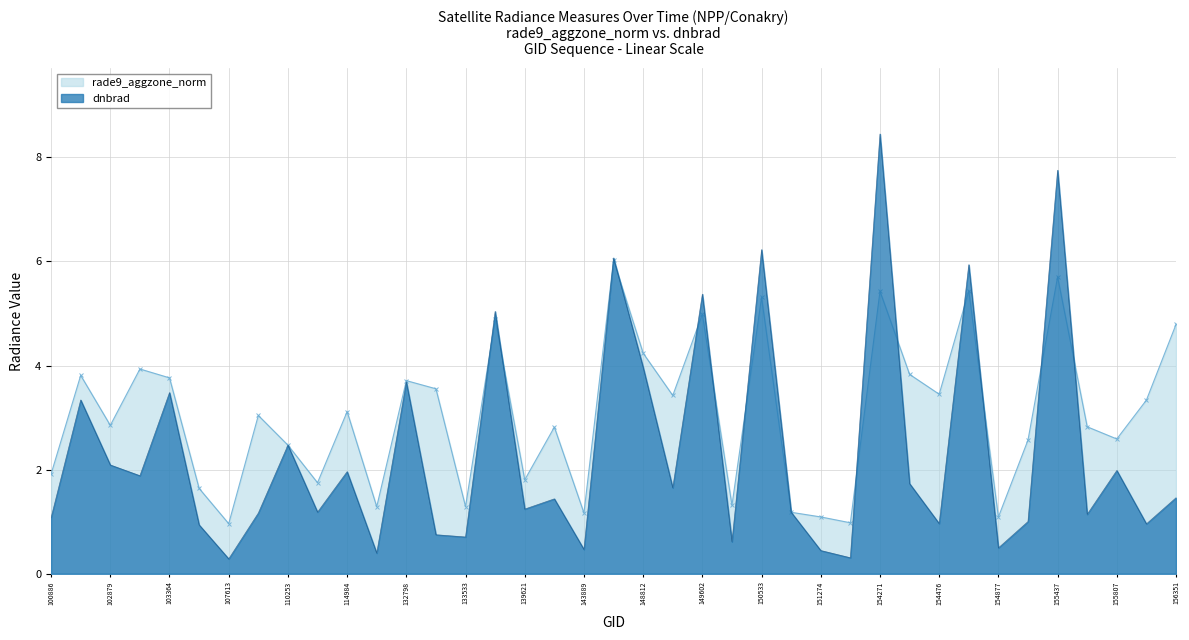

Reading left to right, extract all data points from this chart.

100886=1.9	102759=3.8	102879=2.9	103127=3.9	103364=3.8	103484=1.6	107613=1.0	110078=3.0	110253=2.5	114757=1.7	114984=3.1	122660=1.3	132798=3.7	133159=3.6	133533=1.3	139421=4.9	139621=1.8	143097=2.8	143889=1.2	144085=6.0	148812=4.2	149591=3.4	149602=5.0	150161=1.3	150533=5.3	151094=1.2	151274=1.1	154075=1.0	154271=5.4	154463=3.8	154476=3.4	154675=5.4	154877=1.1	155242=2.6	155437=5.7	155626=2.8	155807=2.6	156166=3.3	156351=4.8